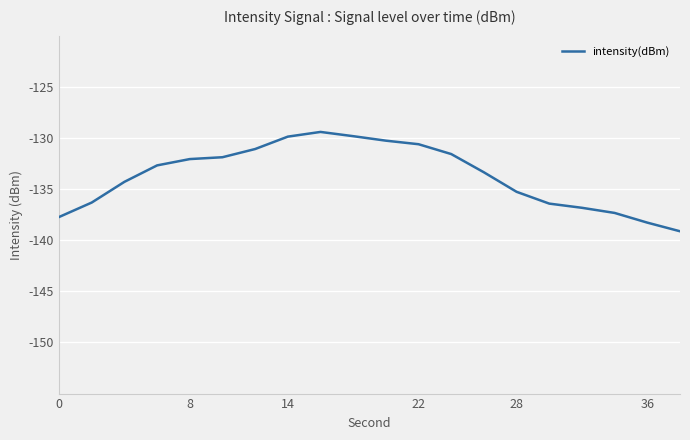

What is the maximum value shown in the chart?

-129.4